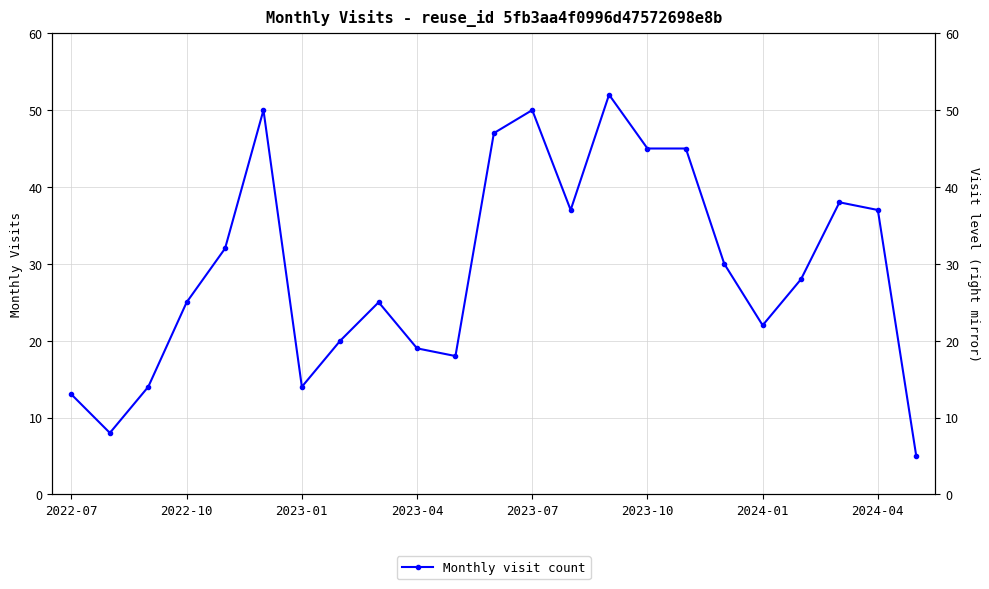

True or false: the data has more than 2 interior local peaks.

True